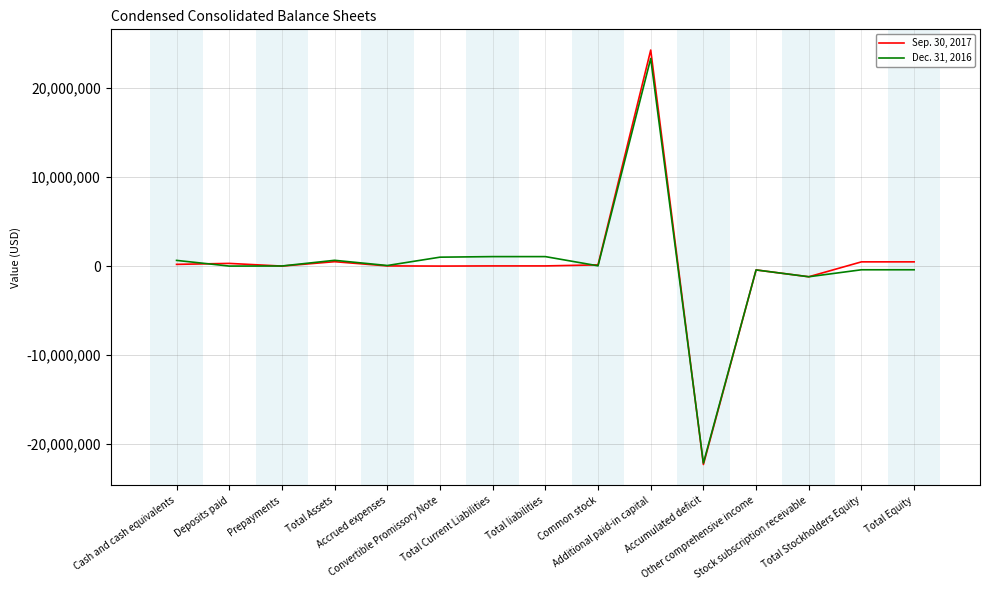

Rank the series by their maximum value, from lowest to highest.

Dec. 31, 2016, Sep. 30, 2017